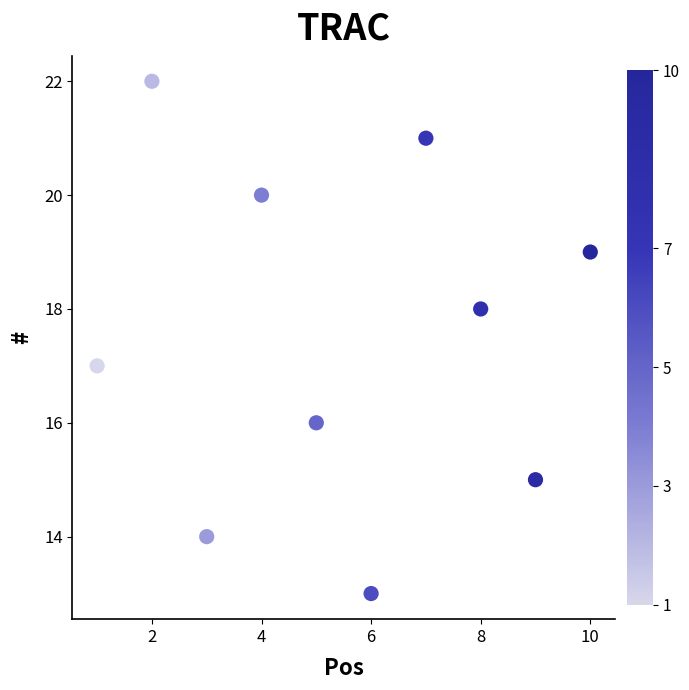

What is the average Y value?

18